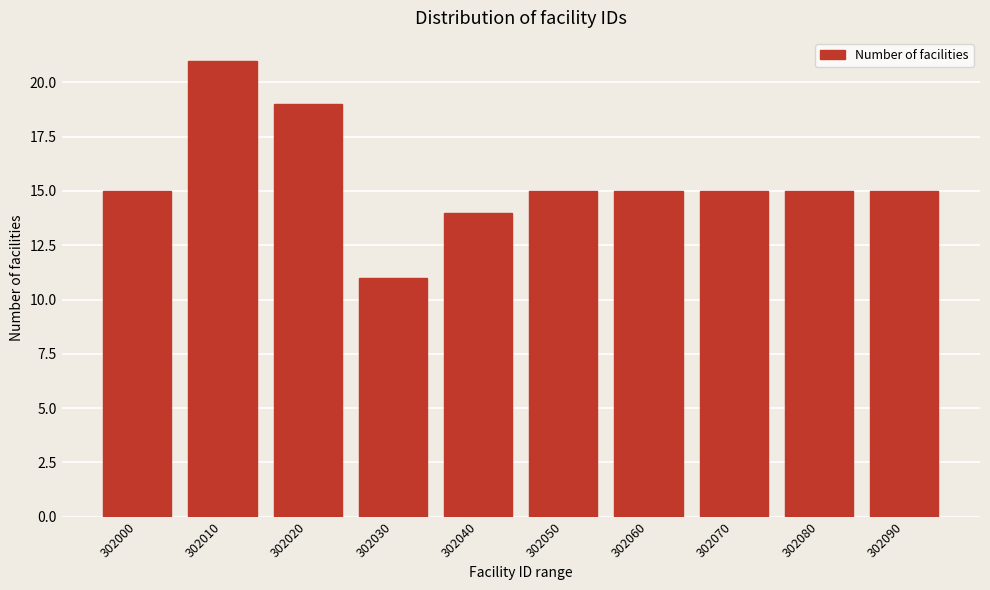

Reading right to left, list all the values displayed in this chart.

302090=15	302080=15	302070=15	302060=15	302050=15	302040=14	302030=11	302020=19	302010=21	302000=15